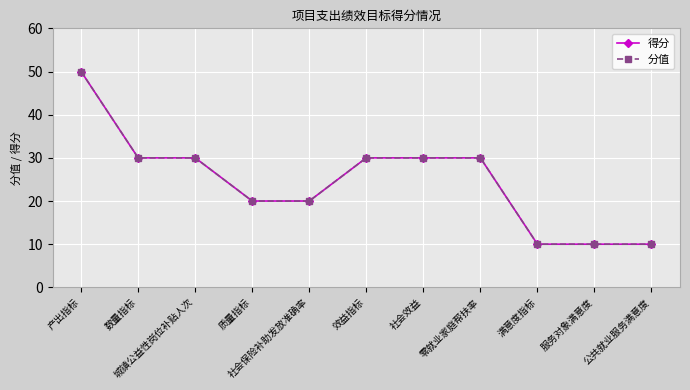

Reading left to right, transcribe all the data shown in this chart.

得分: 50	30	30	20	20	30	30	30	10	10	10
分值: 50	30	30	20	20	30	30	30	10	10	10